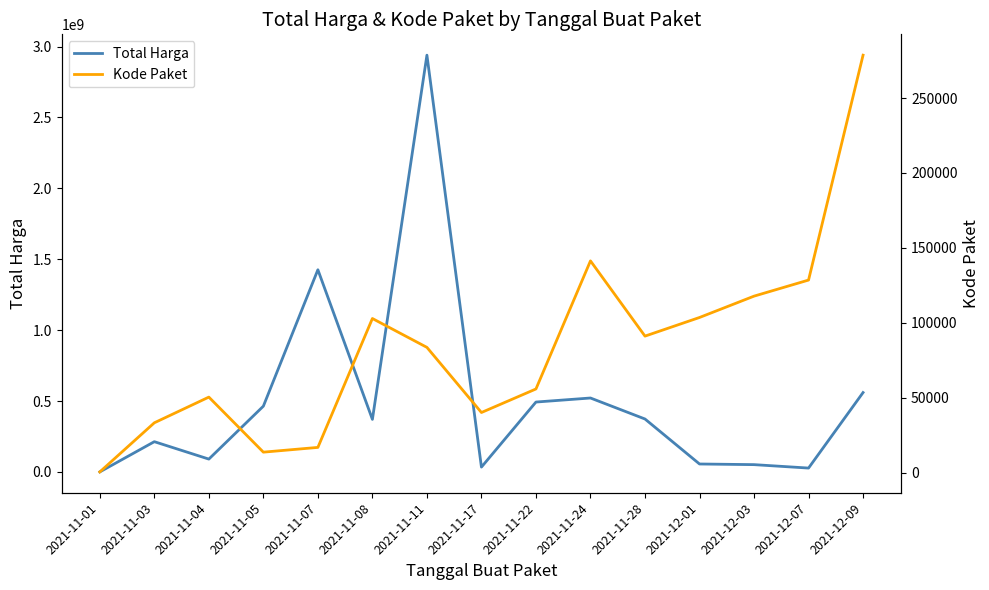

Rank the series by their average value, from highest to lowest.

Total Harga, Kode Paket